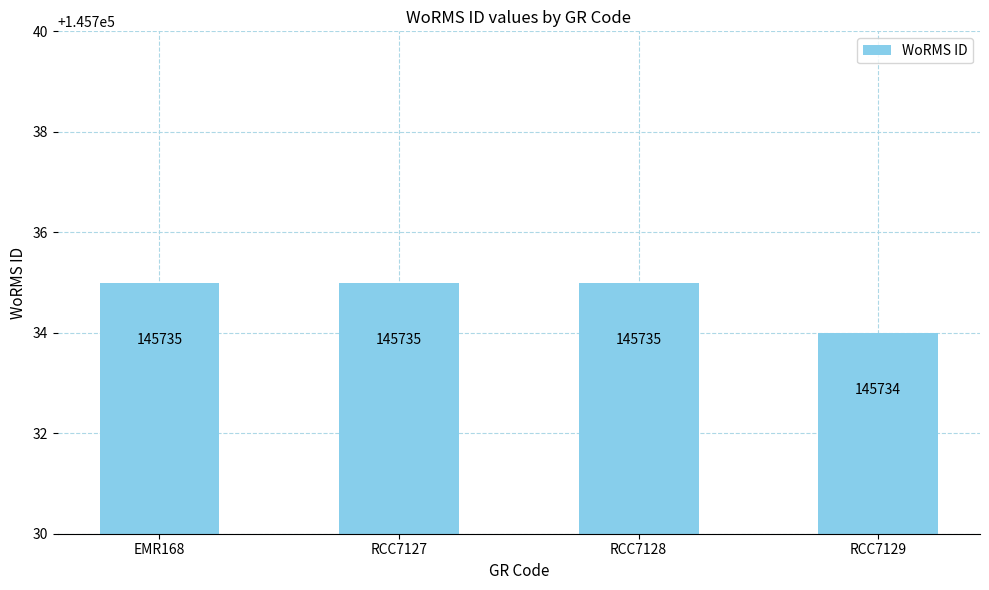

What is the sum of the values at RCC7129 and EMR168?

291469